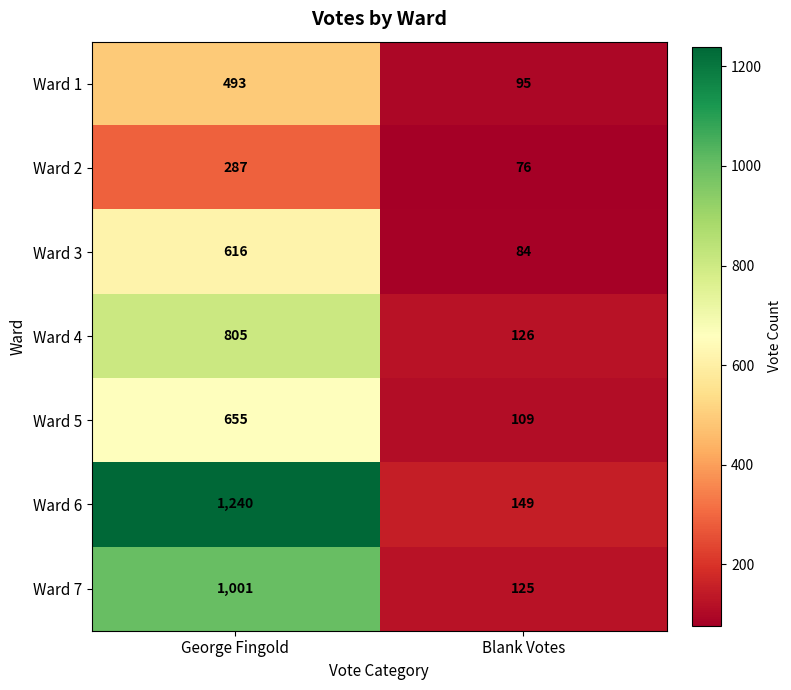

List the series in order of their peak value, highest first.

Ward 6, Ward 7, Ward 4, Ward 5, Ward 3, Ward 1, Ward 2